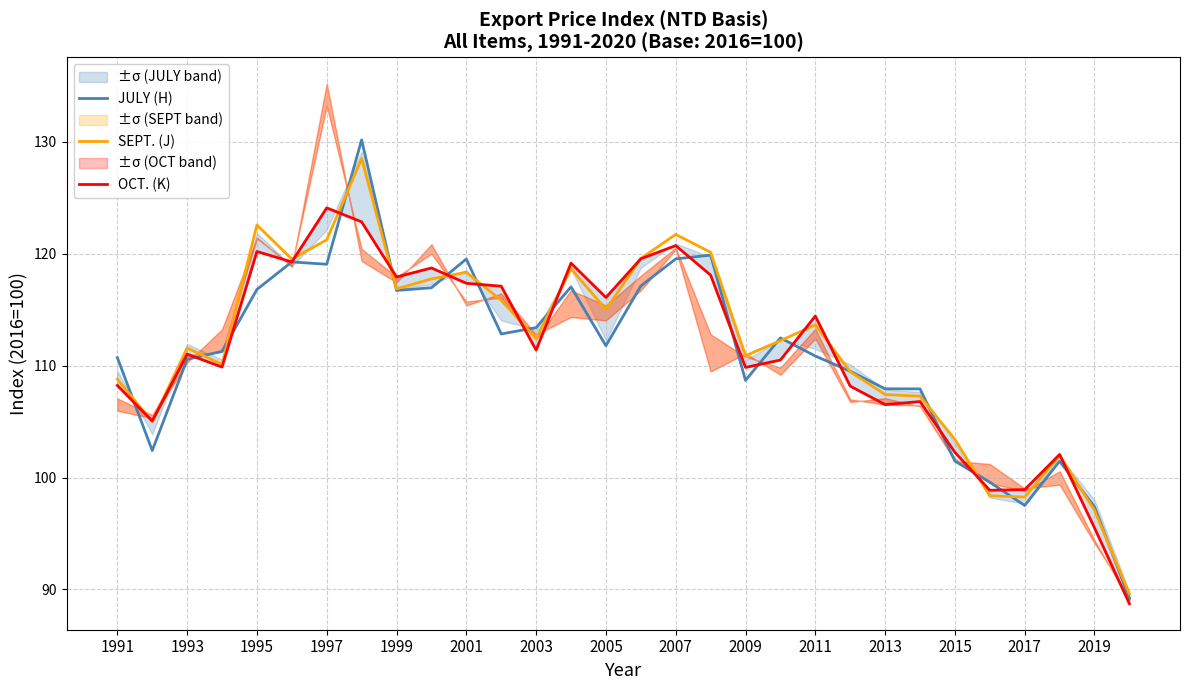

How many values in the OCT. (K) series are below 111?

14